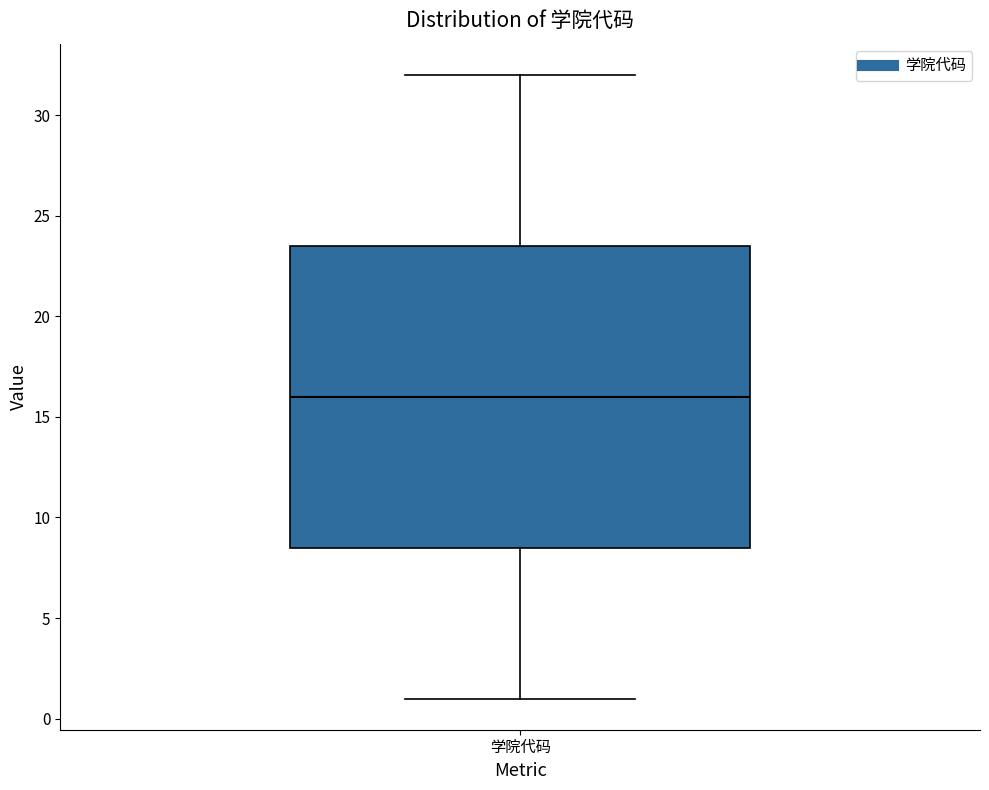

Transcribe this box plot: give where the median line is, the range the box spans, and where the two whiskers end, as read against the y-axis. The values are not printed on the chart, so give them approximately, as read against the axis.

median 16.0, box 8.5 to 23.5, whiskers 1.0 to 32.0